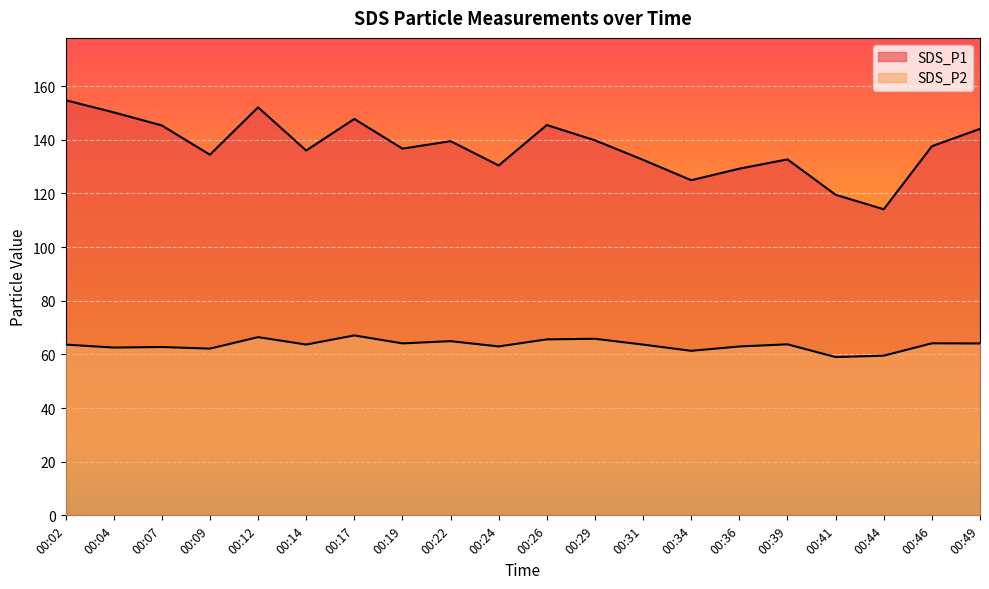

How many lines are shown in the chart?

2